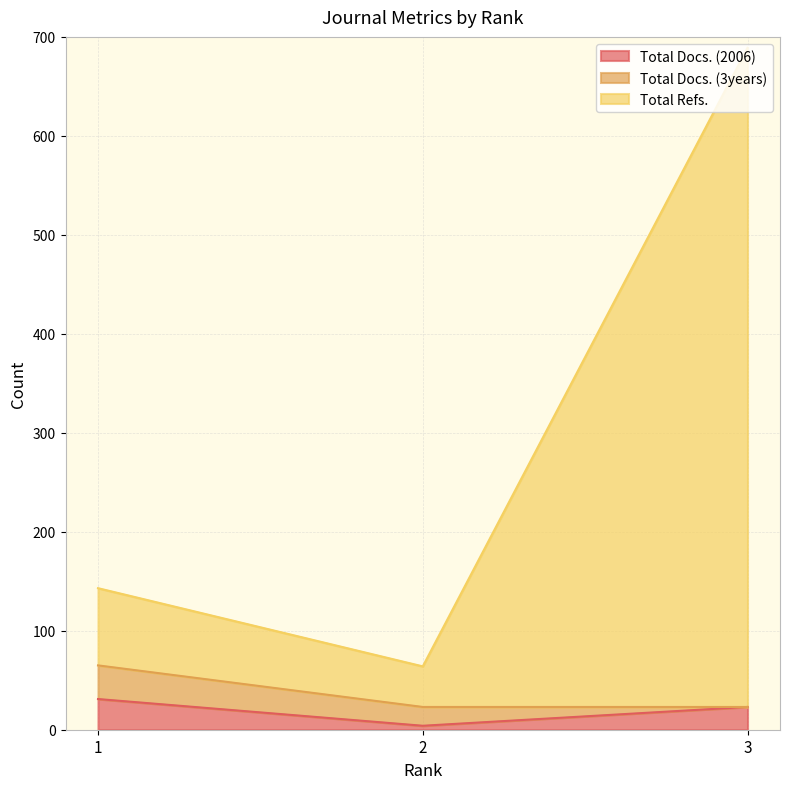

What are all the series names shown in the legend?

Total Docs. (2006), Total Docs. (3years), Total Refs.